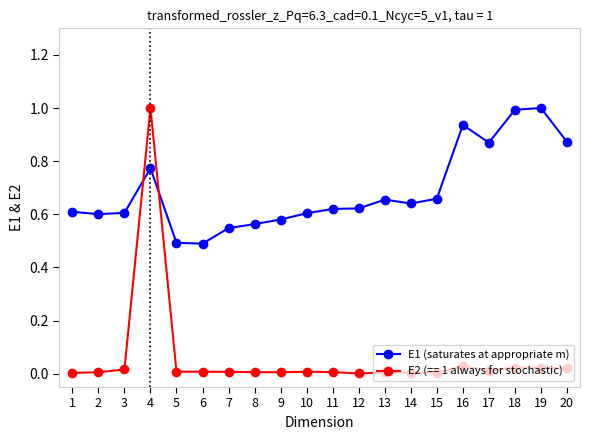

What is the maximum value shown in the chart?

1.0